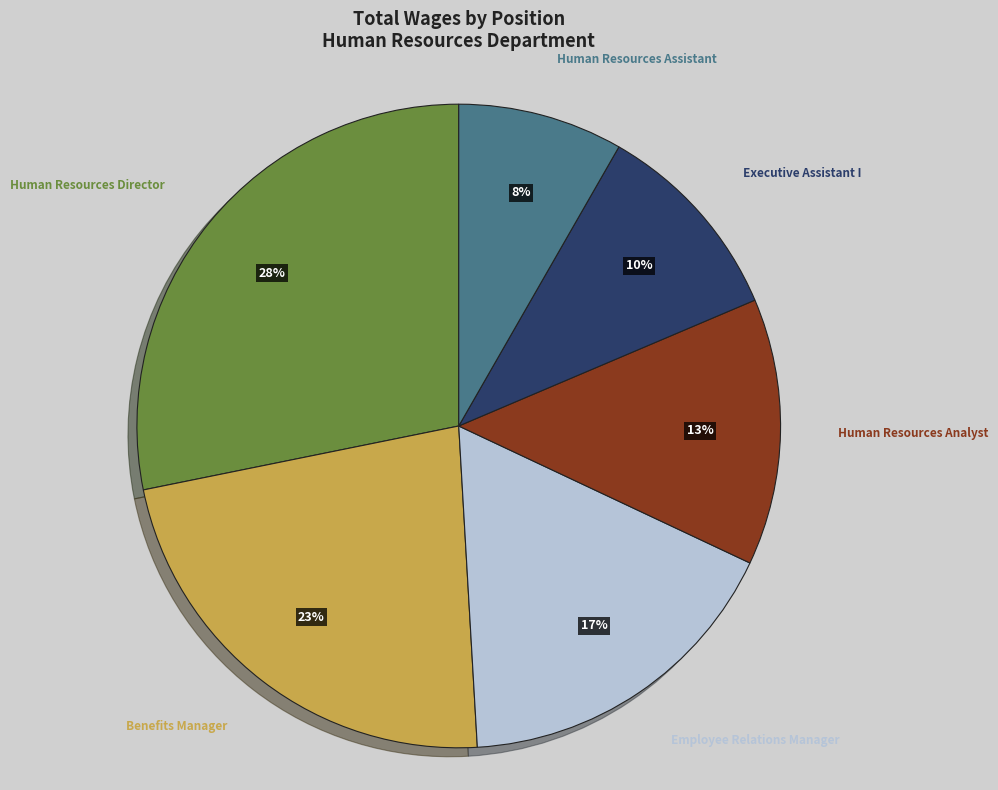

How many slices are in this pie chart?

6